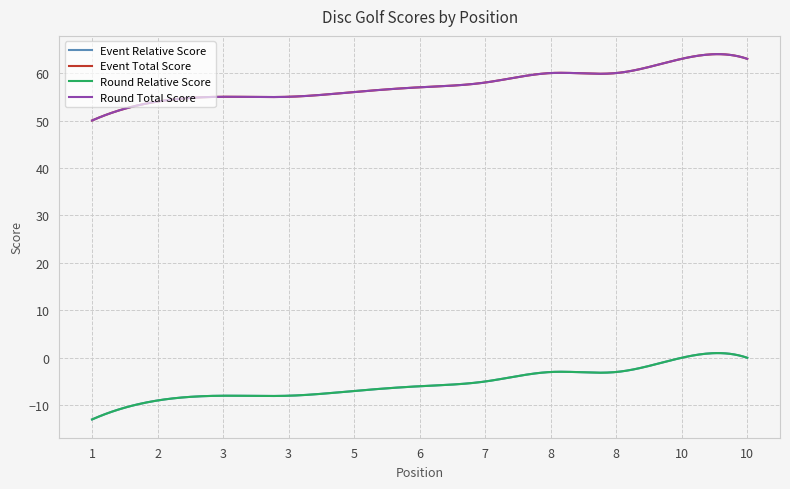

Reading right to left, transcribe all the data shown in this chart.

Event Relative Score: 10=0	10=0	8=-3	8=-3	7=-5	6=-6	5=-7	3=-8	3=-8	2=-9	1=-13
Event Total Score: 10=63	10=63	8=60	8=60	7=58	6=57	5=56	3=55	3=55	2=54	1=50
Round Relative Score: 10=0	10=0	8=-3	8=-3	7=-5	6=-6	5=-7	3=-8	3=-8	2=-9	1=-13
Round Total Score: 10=63	10=63	8=60	8=60	7=58	6=57	5=56	3=55	3=55	2=54	1=50